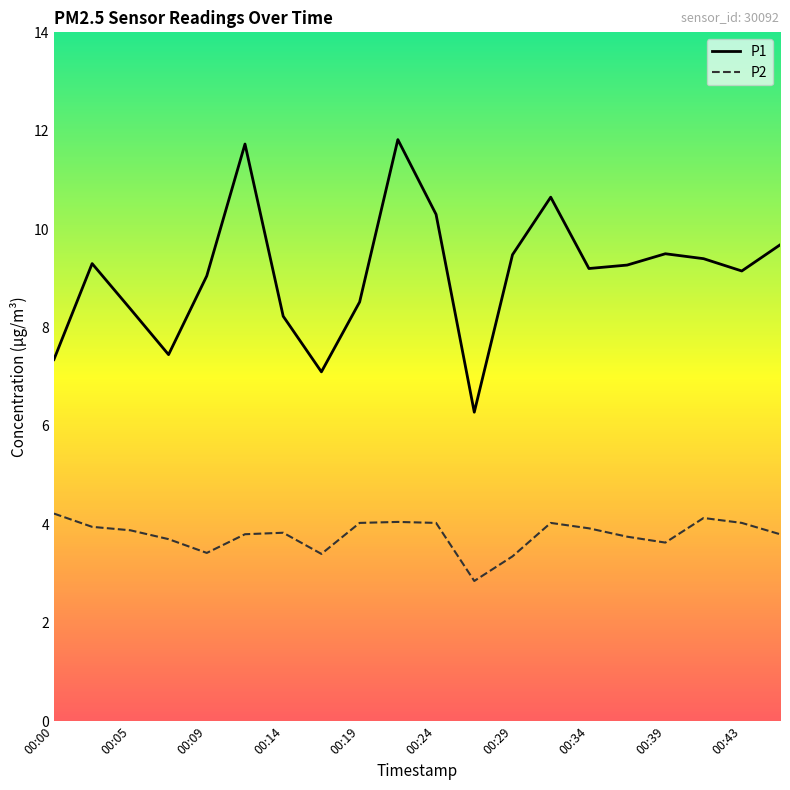

True or false: P1 and P2 intersect in this chart.

False